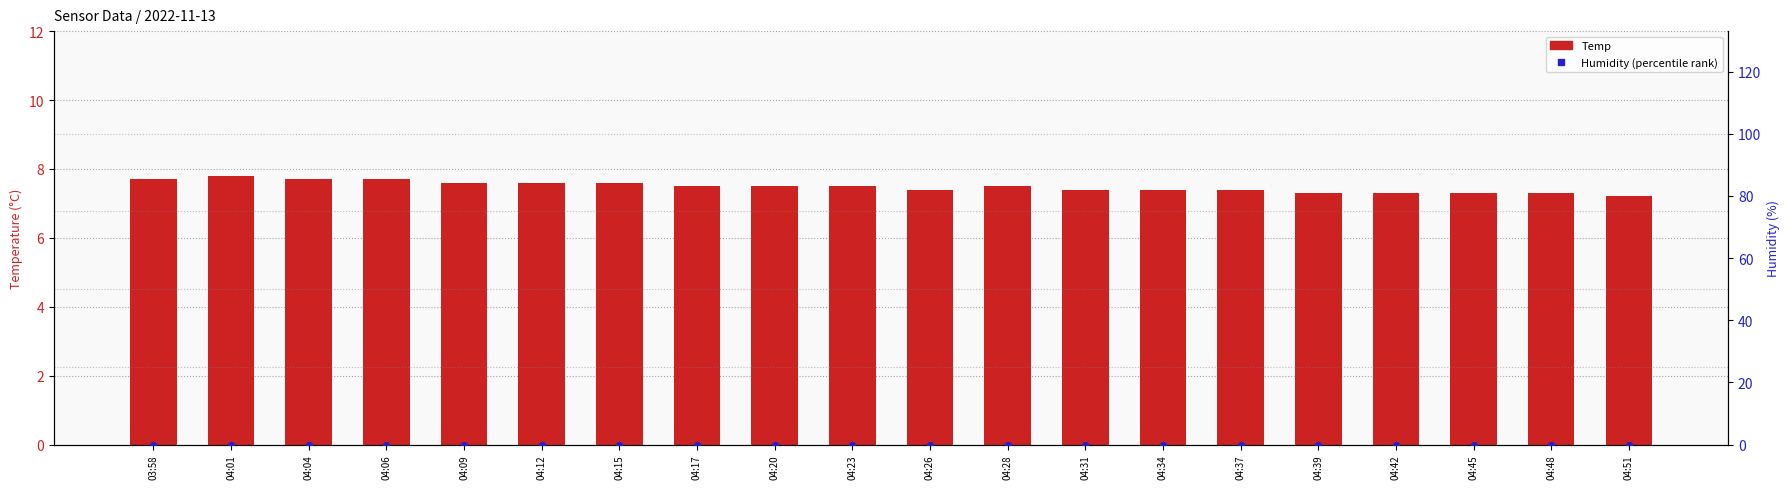

Which series reaches the maximum Y coordinate?

Temp